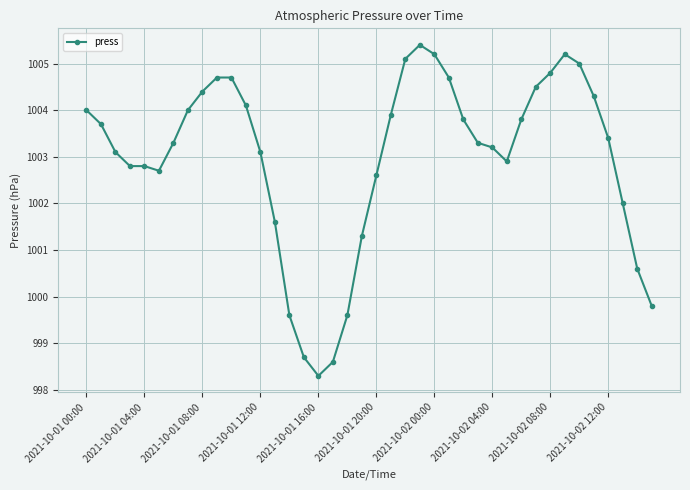

Reading right to left, extract all data points from this chart.

999.8	1000.6	1002.0	1003.4	1004.3	1005.0	1005.2	1004.8	1004.5	1003.8	1002.9	1003.2	1003.3	1003.8	1004.7	1005.2	1005.4	1005.1	1003.9	1002.6	1001.3	999.6	998.6	998.3	998.7	999.6	1001.6	1003.1	1004.1	1004.7	1004.7	1004.4	1004.0	1003.3	1002.7	1002.8	1002.8	1003.1	1003.7	1004.0